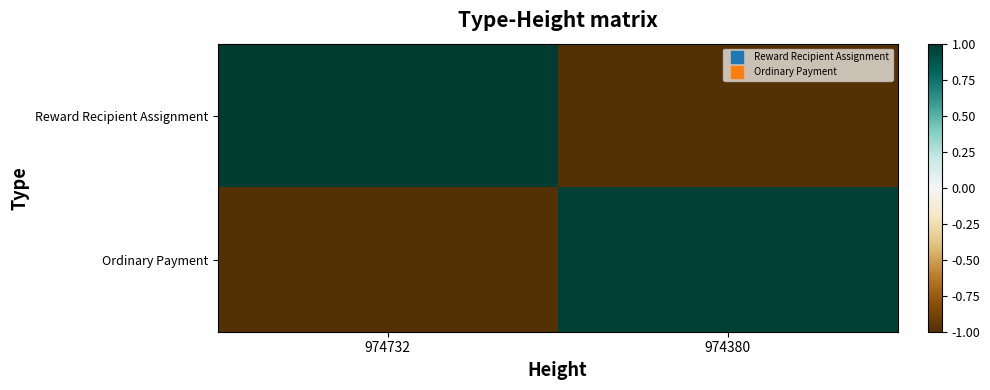

Rank the series by their average value, from highest to lowest.

Reward Recipient Assignment, Ordinary Payment